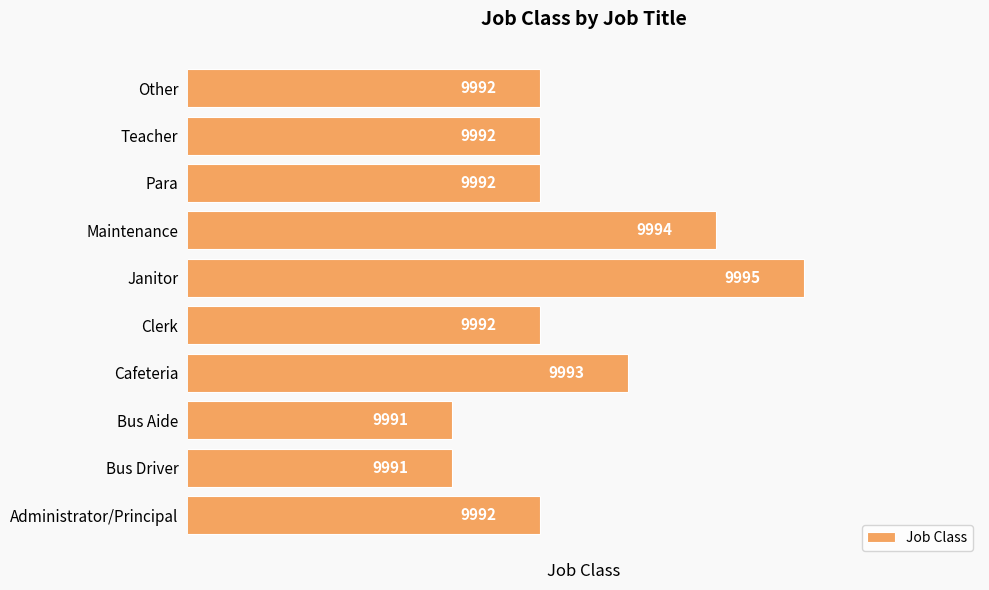

The value at Clerk is 2446. True or false?

False